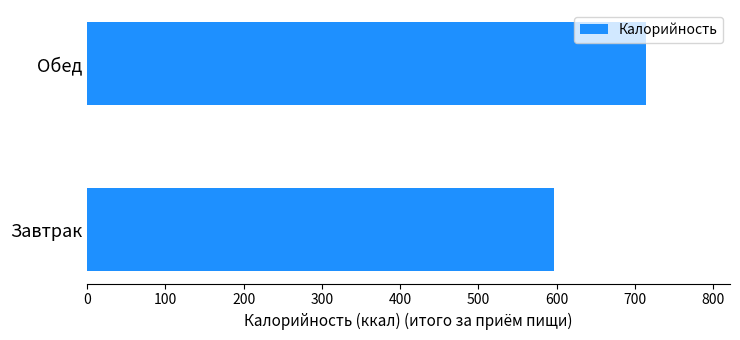

Reading bottom to top, extract all data points from this chart.

596.5	714.5